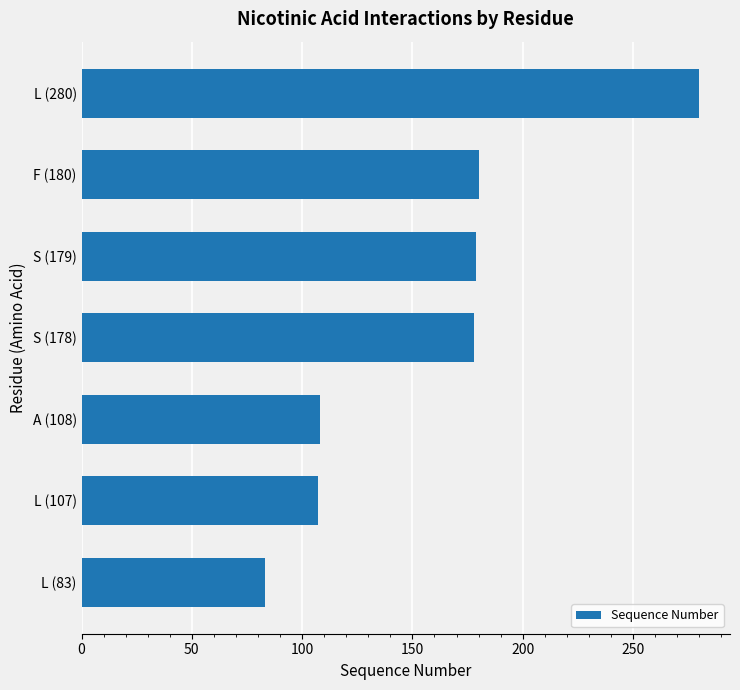

Between L (280) and A (108), which is larger?

L (280)